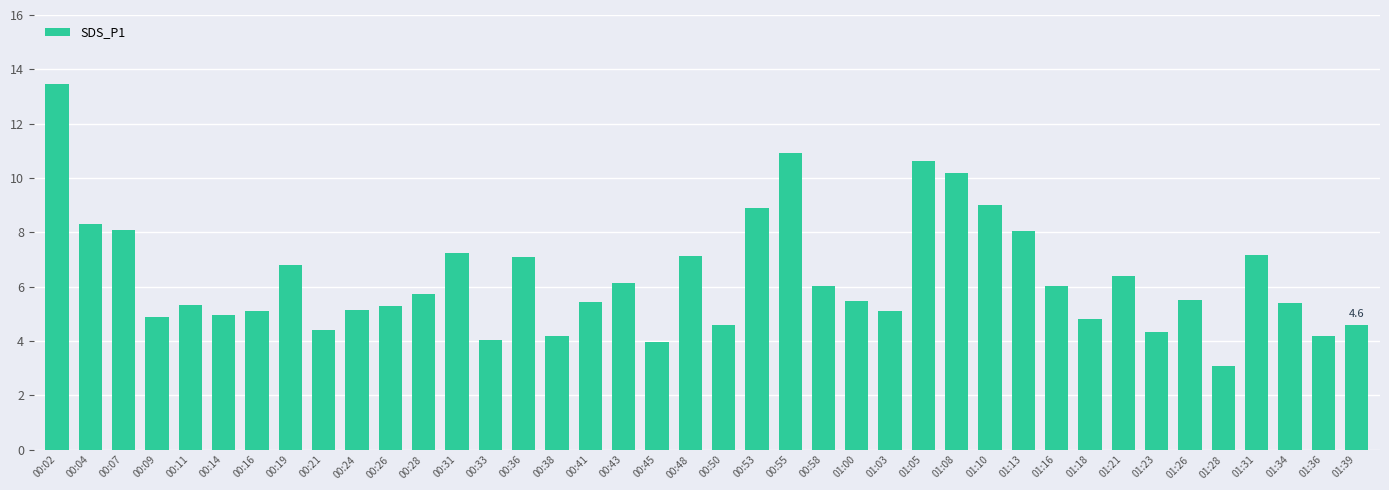

Which has a higher value, 01:13 or 01:34?

01:13